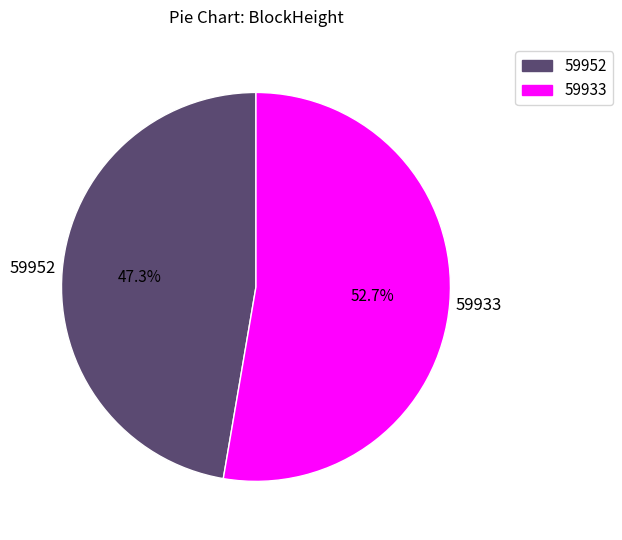

What is the smallest slice in the pie chart?

59952